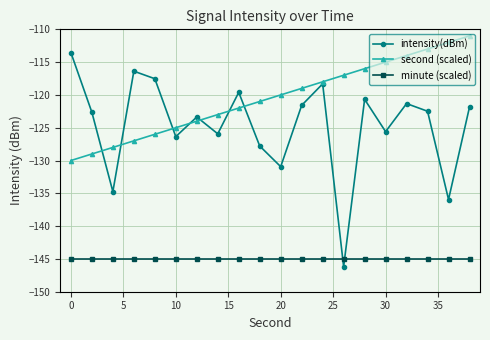

What is the value of the second (scaled) point at the 1st from the left?

-130.0